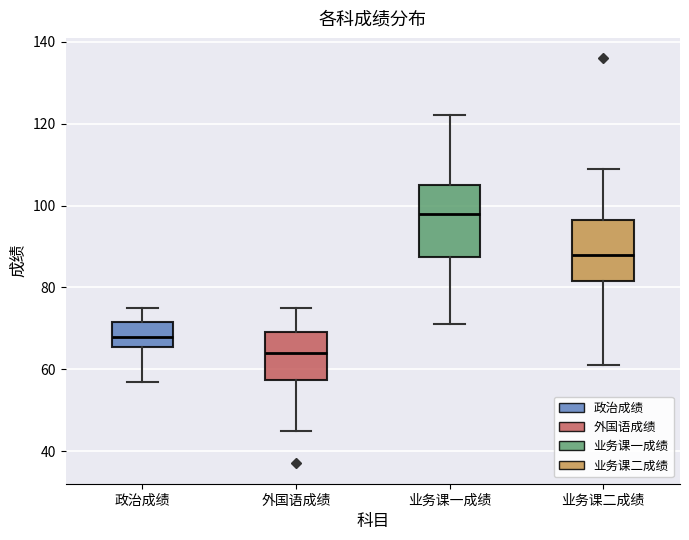

Reading left to right, transcribe this box plot: for each box, give where its median line is, the range the box spans, and where its two whiskers end, as read against the y-axis. The values are not printed on the chart, so give them approximately, as read against the axis.

政治成绩: median 68, box 66 to 72, whiskers 58 to 76
外国语成绩: median 64, box 58 to 70, whiskers 46 to 76
业务课一成绩: median 98, box 88 to 106, whiskers 72 to 122
业务课二成绩: median 88, box 82 to 96, whiskers 62 to 110